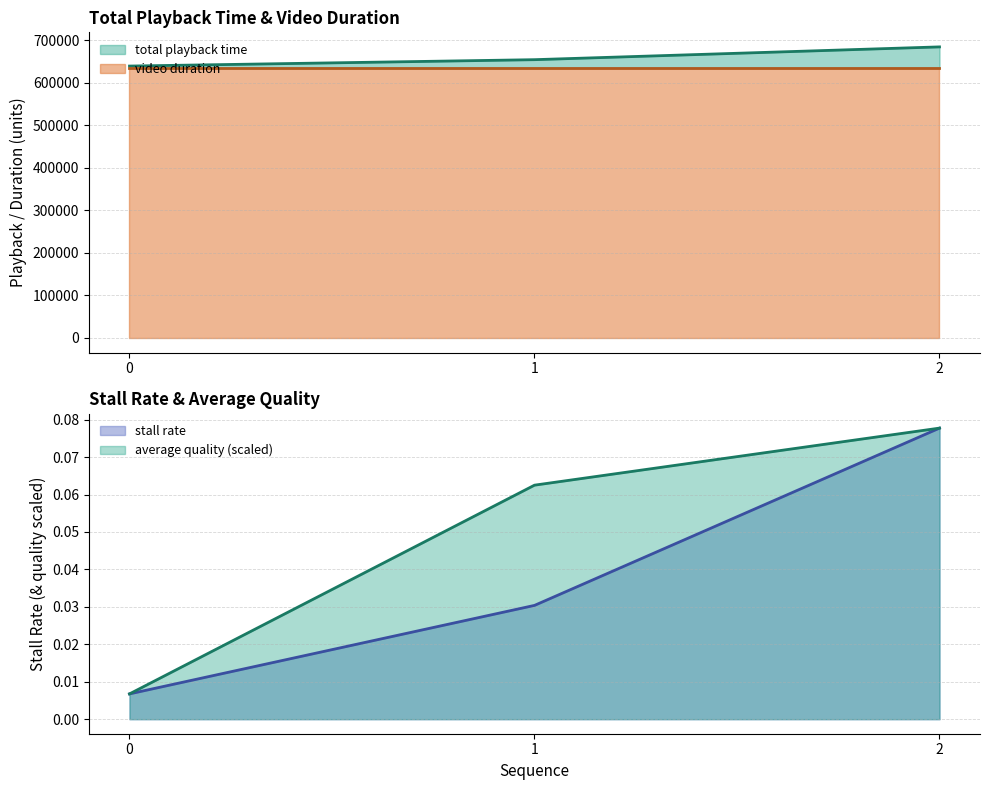

What is the value of the stall rate point at the 3rd from the left?

0.1